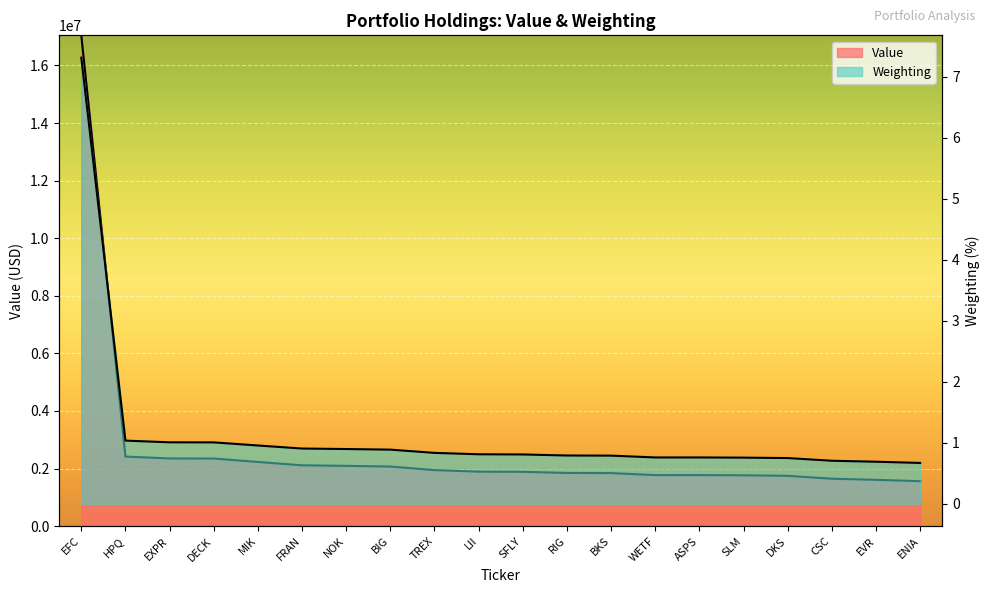

What is the sum of the Value values at BIG and NOK?

4164000.0